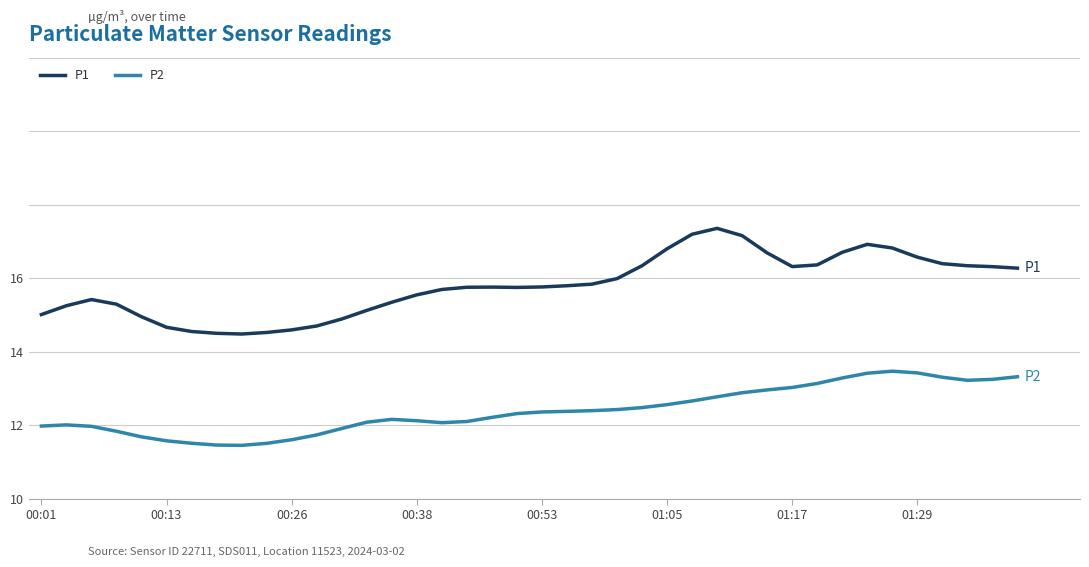

Is this an area chart (filled region under the line)?

No